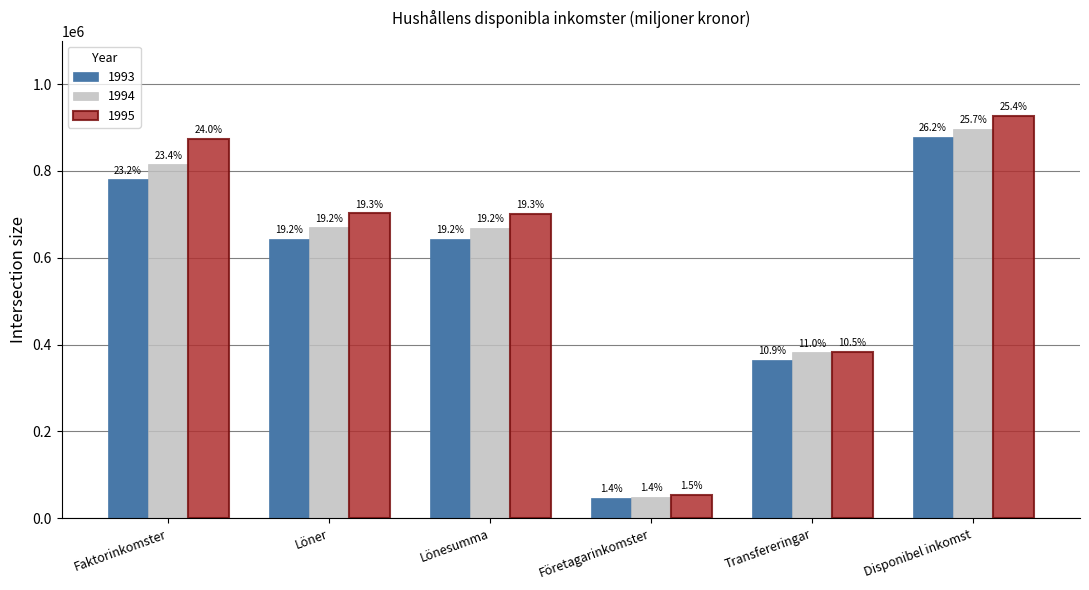

How many bars are there in each group?

3